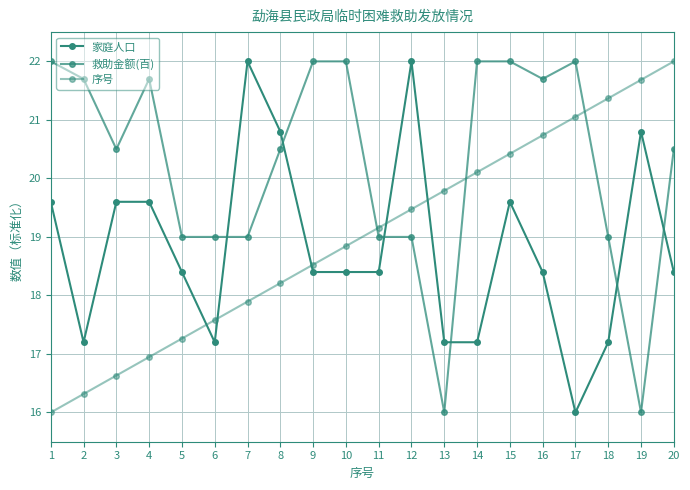

The value of 救助金额(百) at 16 is 21.7. True or false?

True